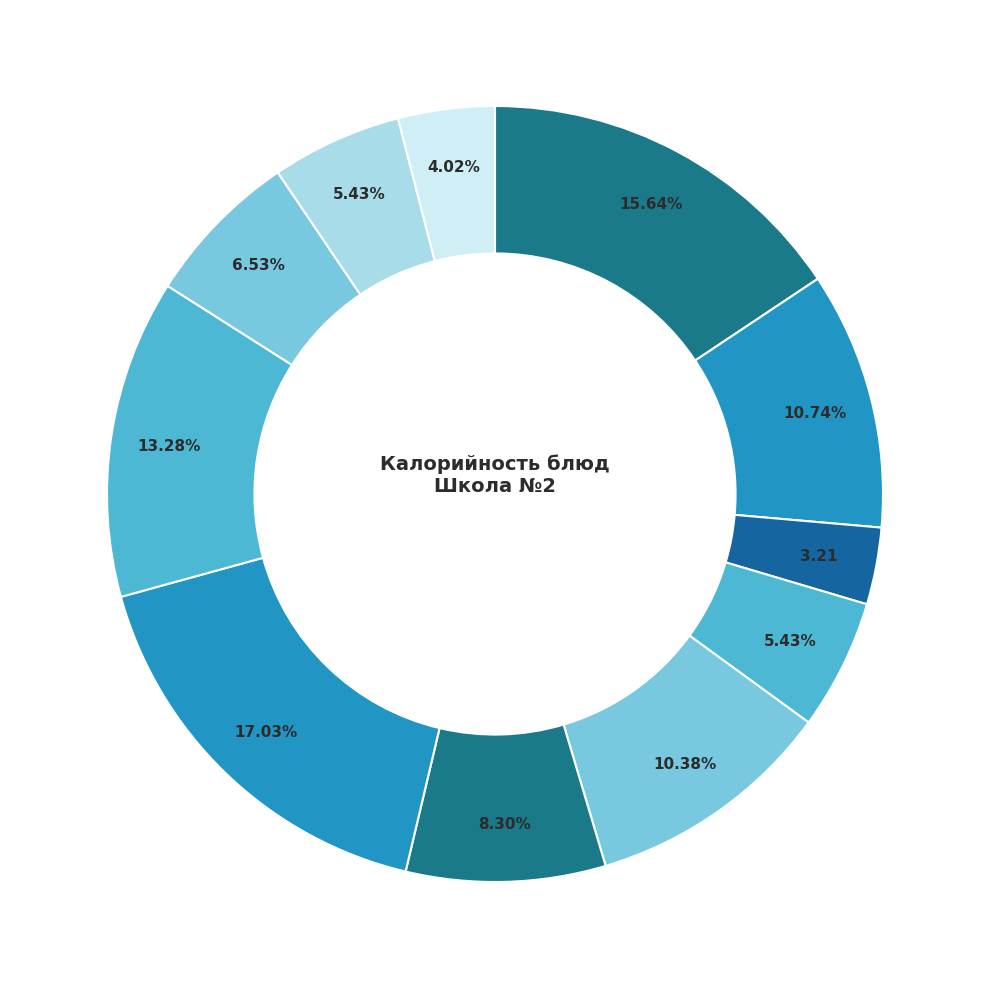

How many segments does this pie chart have?

11